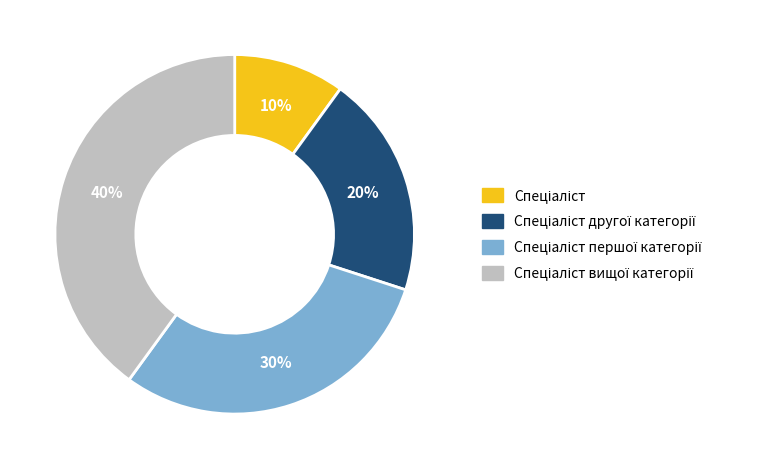

How many segments does this pie chart have?

4